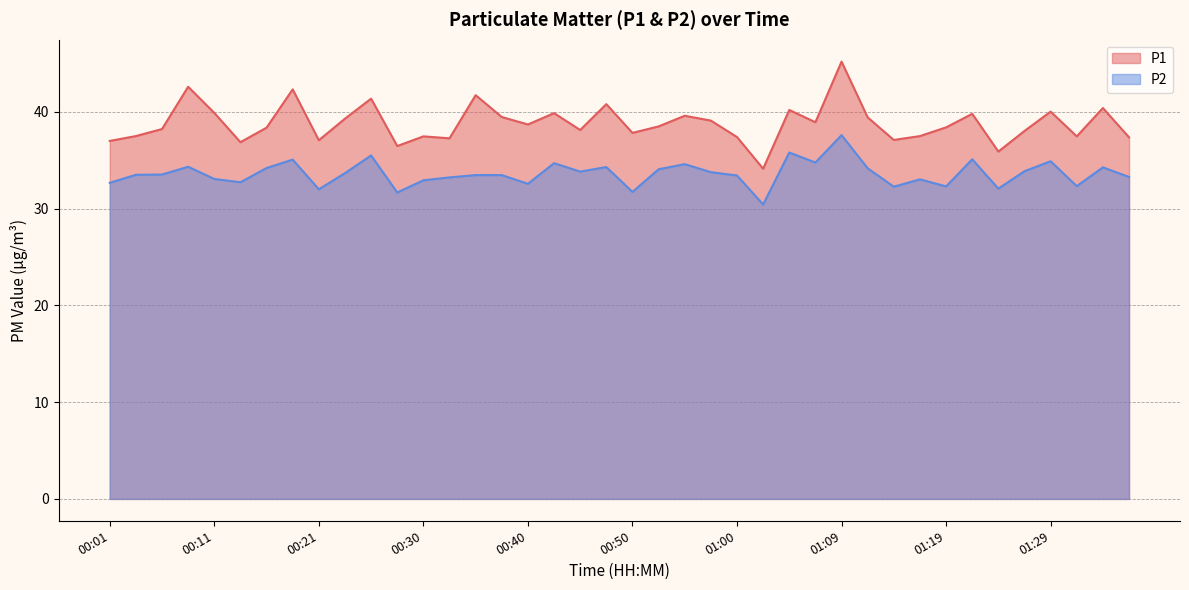

The value of P2 at 01:09 is 37.6. True or false?

True